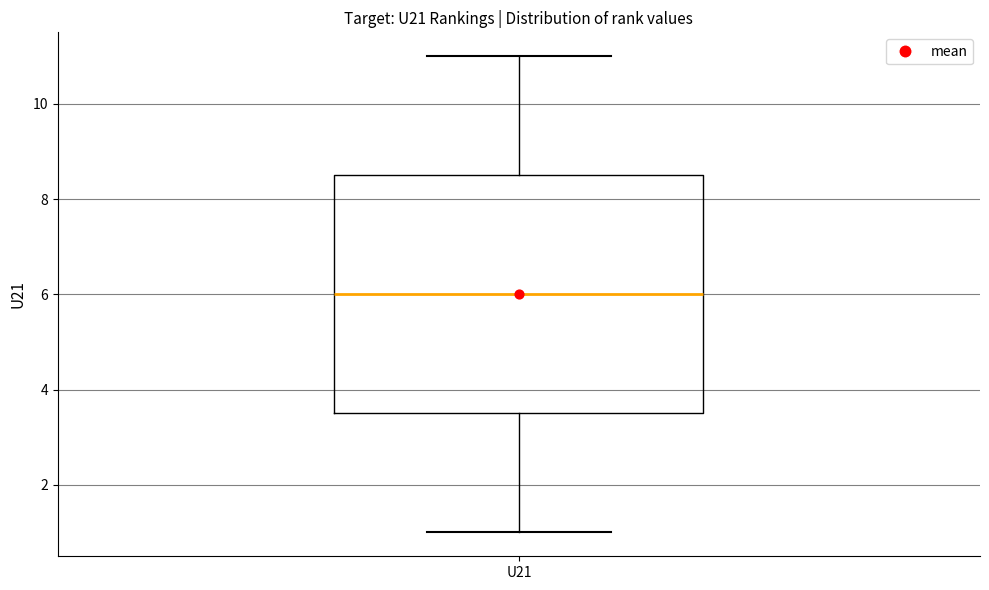

Transcribe this box plot: give where the median line is, the range the box spans, and where the two whiskers end, as read against the y-axis. The values are not printed on the chart, so give them approximately, as read against the axis.

median 6.0, box 3.6 to 8.6, whiskers 1.0 to 11.0